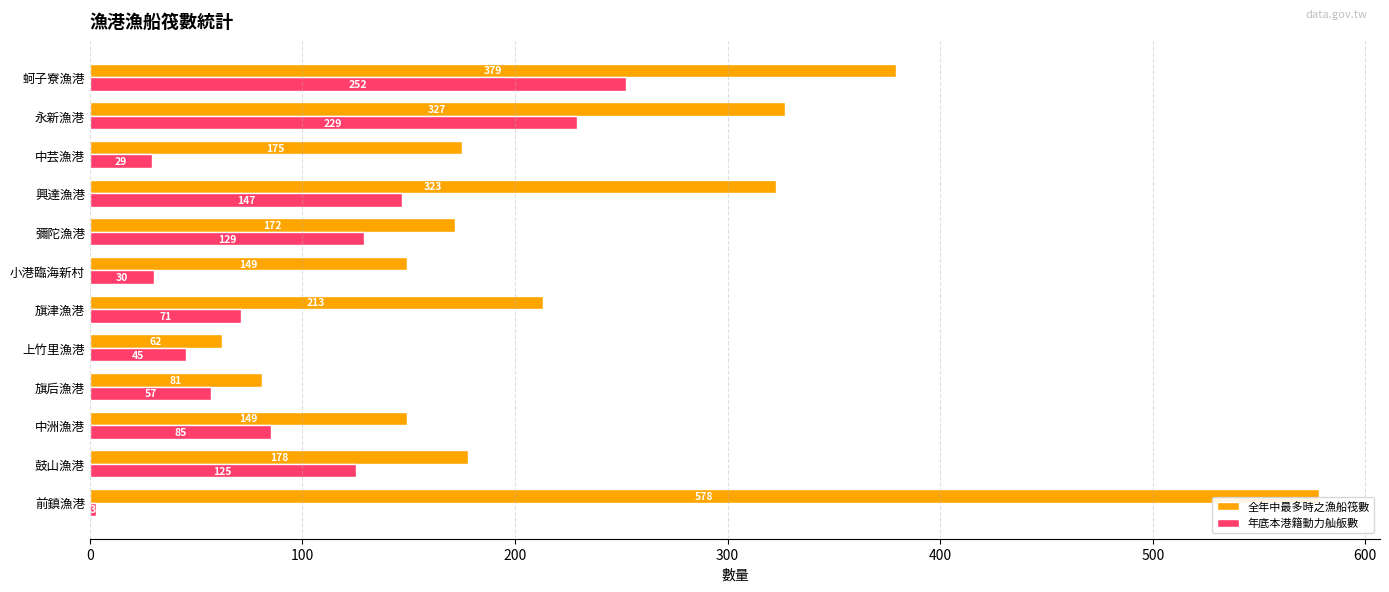

What value does the 全年中最多時之漁船筏數 series have at 彌陀漁港, to the nearest 50?

150